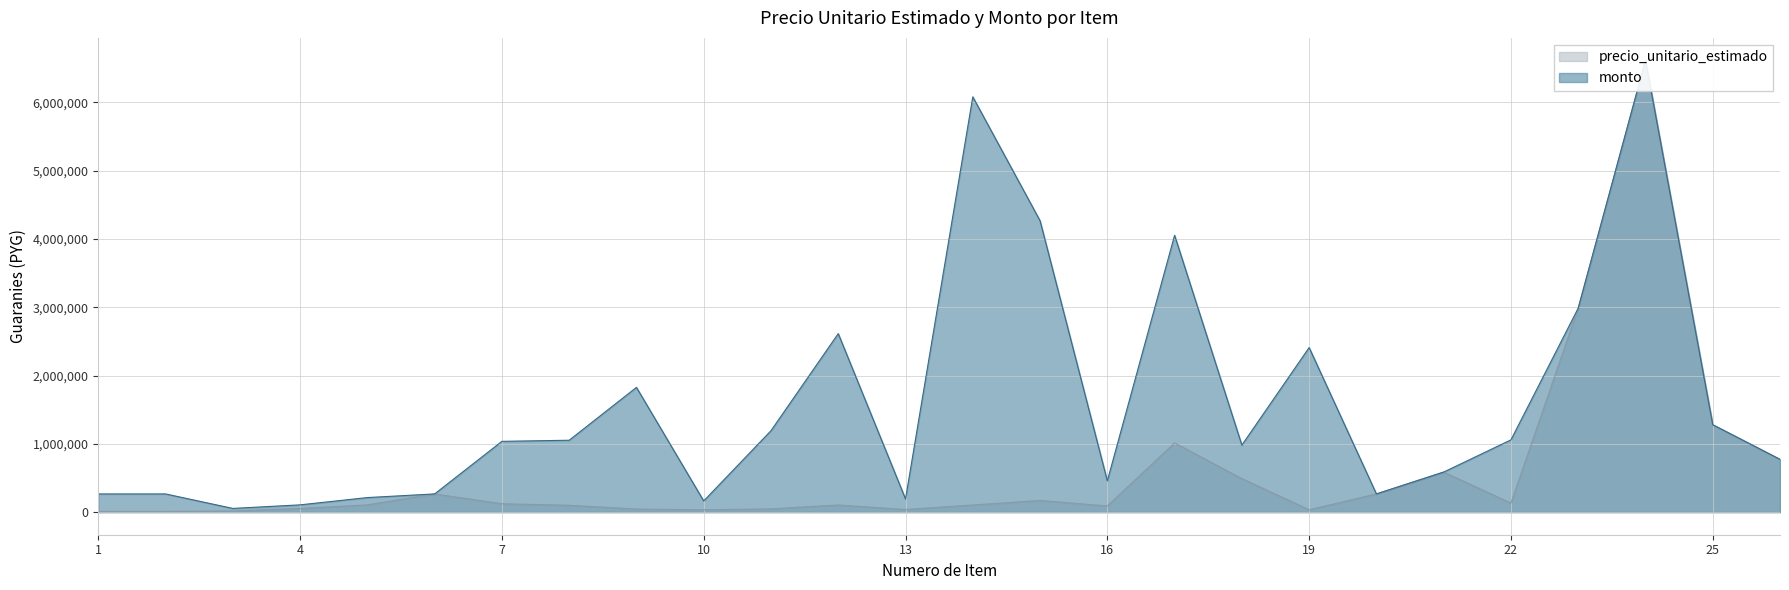

Reading left to right, what are all the values shown in this chart?

precio_unitario_estimado: 1=10667.0	2=10667.0	3=16000.0	4=53333.0	5=106667.0	6=266667.0	7=122667.0	8=100267.0	9=45440.0	10=34133.0	11=47701.0	12=104549.0	13=38549.0	14=104533.0	15=170667.0	16=90667.0	17=1013333.0	18=490667.0	19=34667.0	20=266667.0	21=586667.0	22=132267.0	23=2986667.0	24=6613333.0	25=1280000.0	26=773085.0
monto: 1=266675.0	2=266675.0	3=54400.0	4=106666.0	5=213334.0	6=266667.0	7=1036536.2	8=1052803.5	9=1826688.0	10=163838.4	11=1192525.0	12=2613725.0	13=192745.0	14=6080684.6	15=4266675.0	16=457868.3	17=4053332.0	18=981334.0	19=2409356.5	20=266667.0	21=586667.0	22=1058136.0	23=2986667.0	24=6613333.0	25=1280000.0	26=773085.0